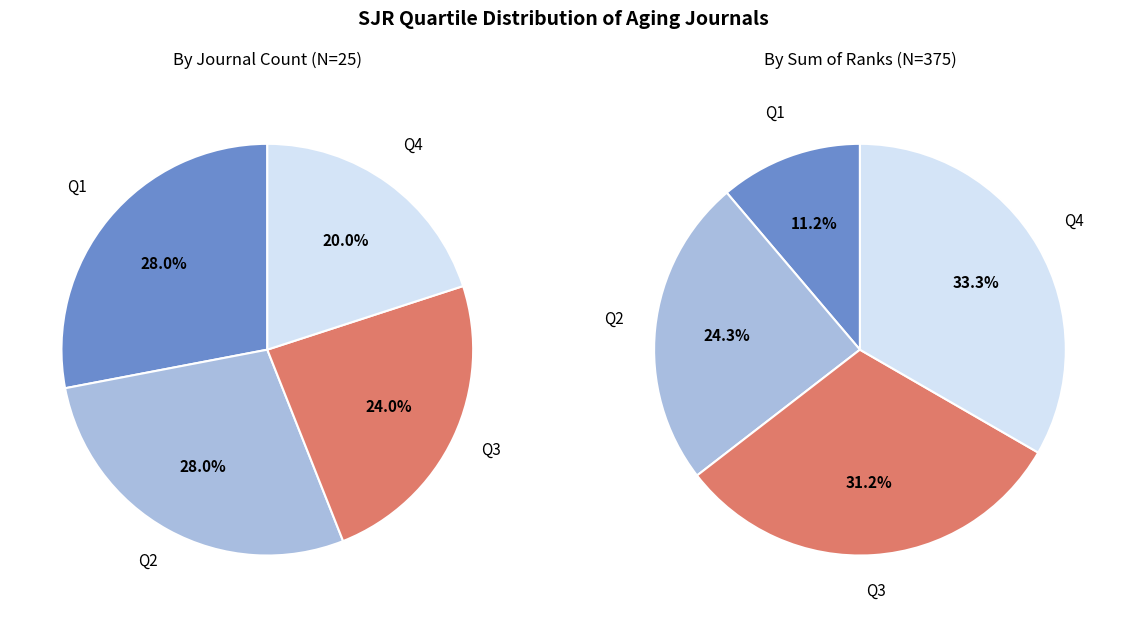

Does any single category account for the majority?

No